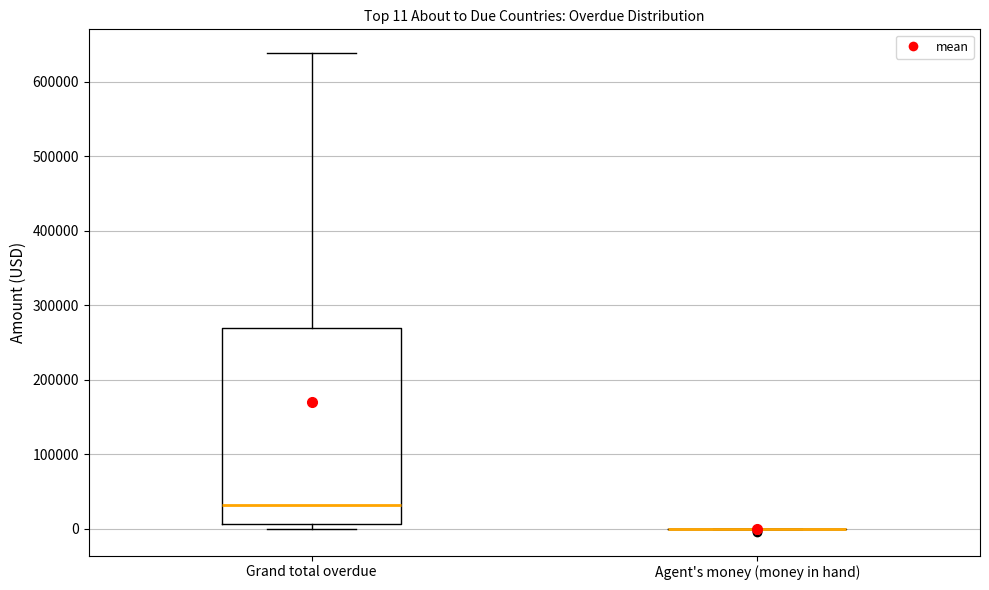

Which box is the tallest, from its lower edge to its upper edge?

Grand total overdue